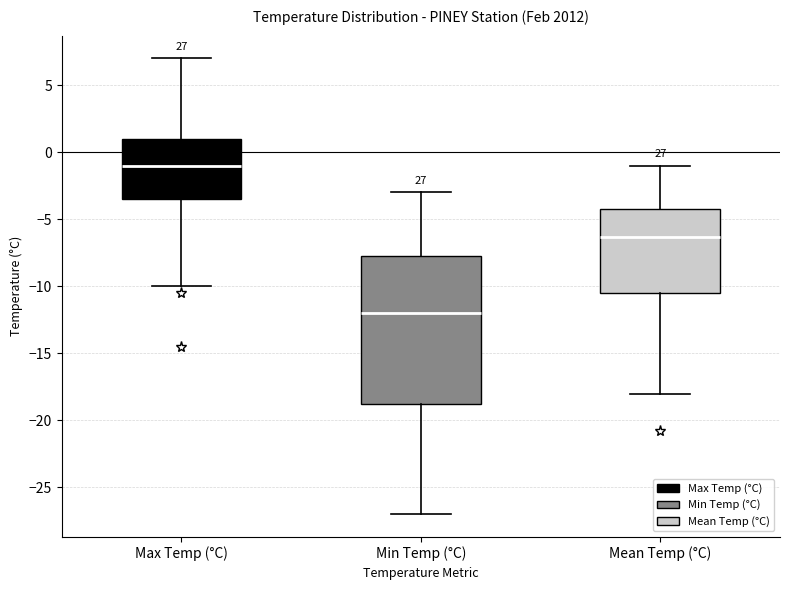

Reading left to right, transcribe this box plot: for each box, give where its median line is, the range the box spans, and where its two whiskers end, as read against the y-axis. The values are not printed on the chart, so give them approximately, as read against the axis.

Max Temp (°C): median -1.0, box -3.5 to 1.0, whiskers -10.0 to 7.0
Min Temp (°C): median -12.0, box -18.5 to -7.5, whiskers -27.0 to -3.0
Mean Temp (°C): median -6.5, box -10.5 to -4.0, whiskers -18.0 to -1.0